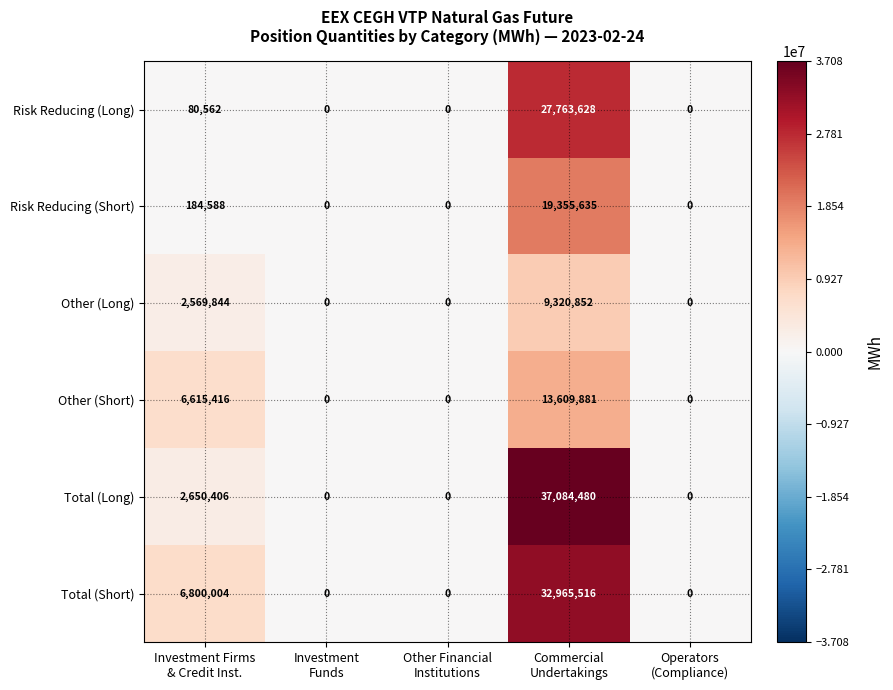

At how many categories does at least one series exceed 12405292?

1